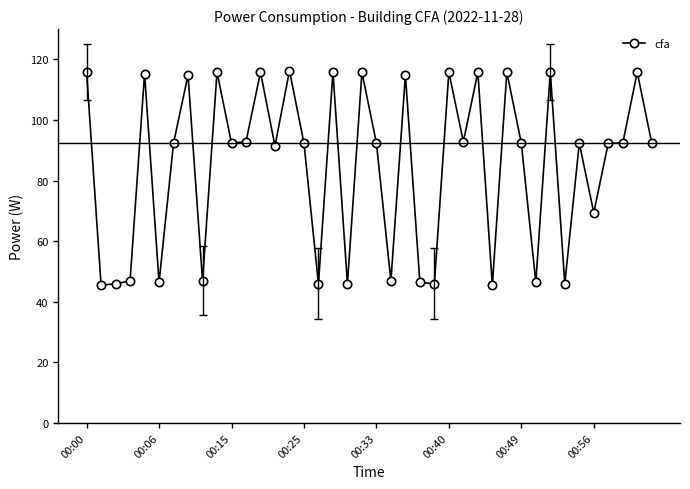

How many data points does each series have?

40